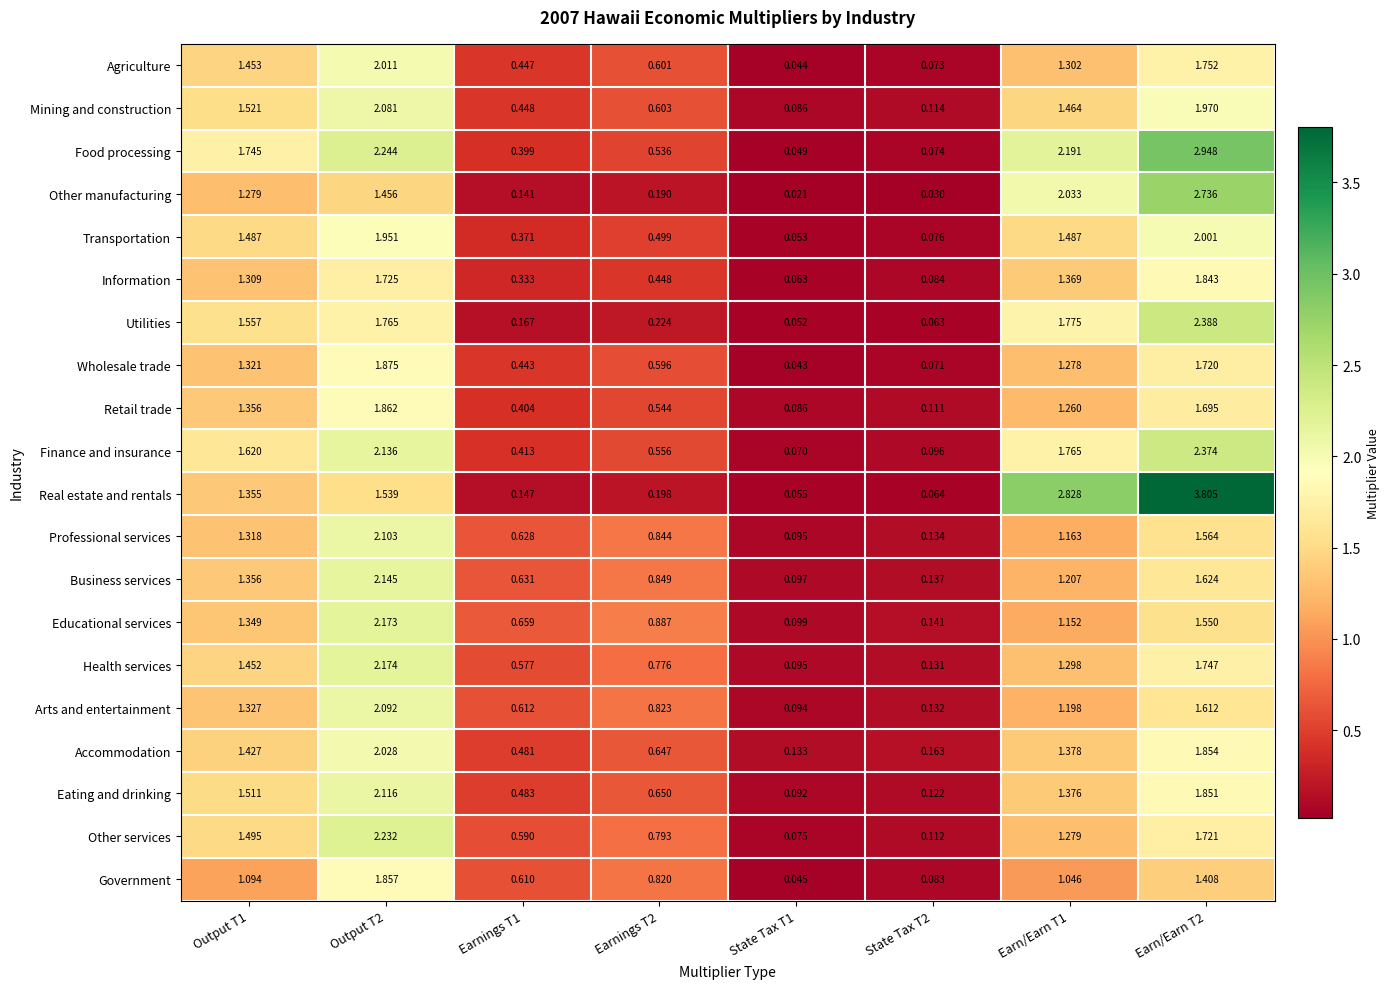

Is the value of Eating and drinking at Earnings T1 greater than the value of Real estate and rentals at Output T1?

No